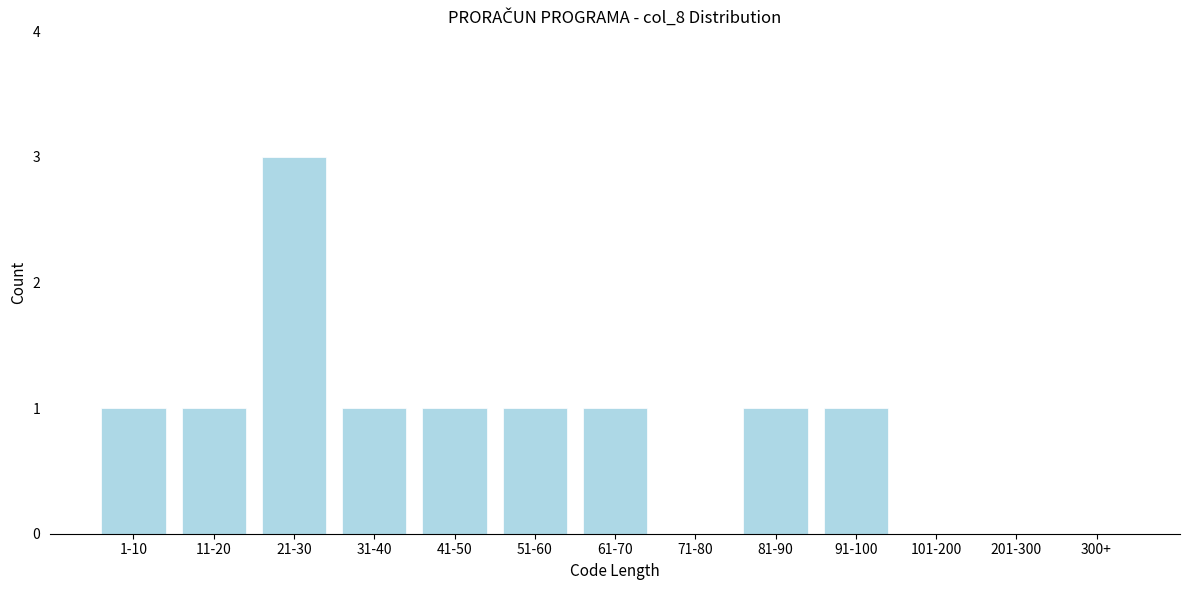

Reading right to left, extract all data points from this chart.

300+=0	201-300=0	101-200=0	91-100=1	81-90=1	71-80=0	61-70=1	51-60=1	41-50=1	31-40=1	21-30=3	11-20=1	1-10=1